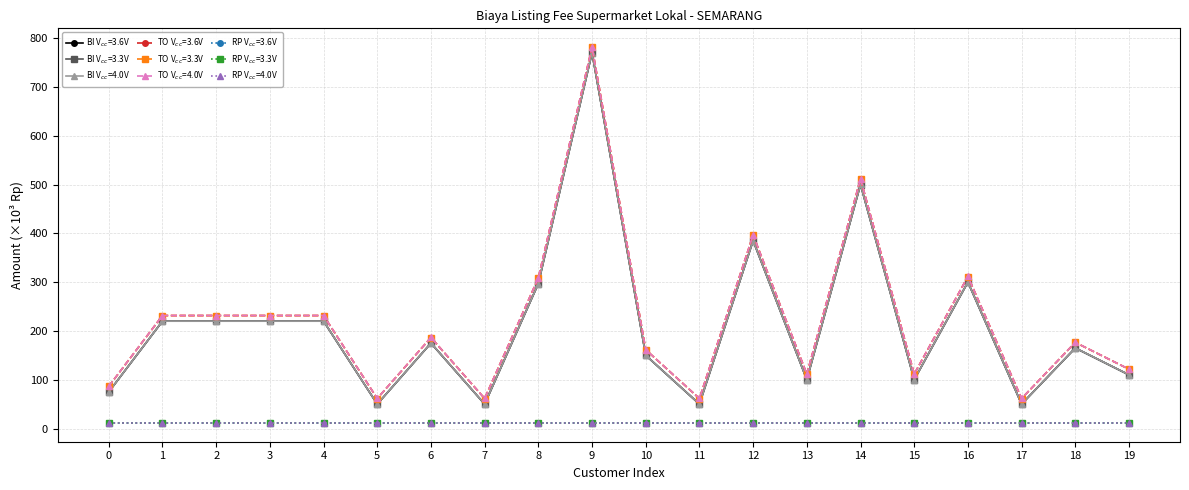

What is the greatest value displayed?

781.6